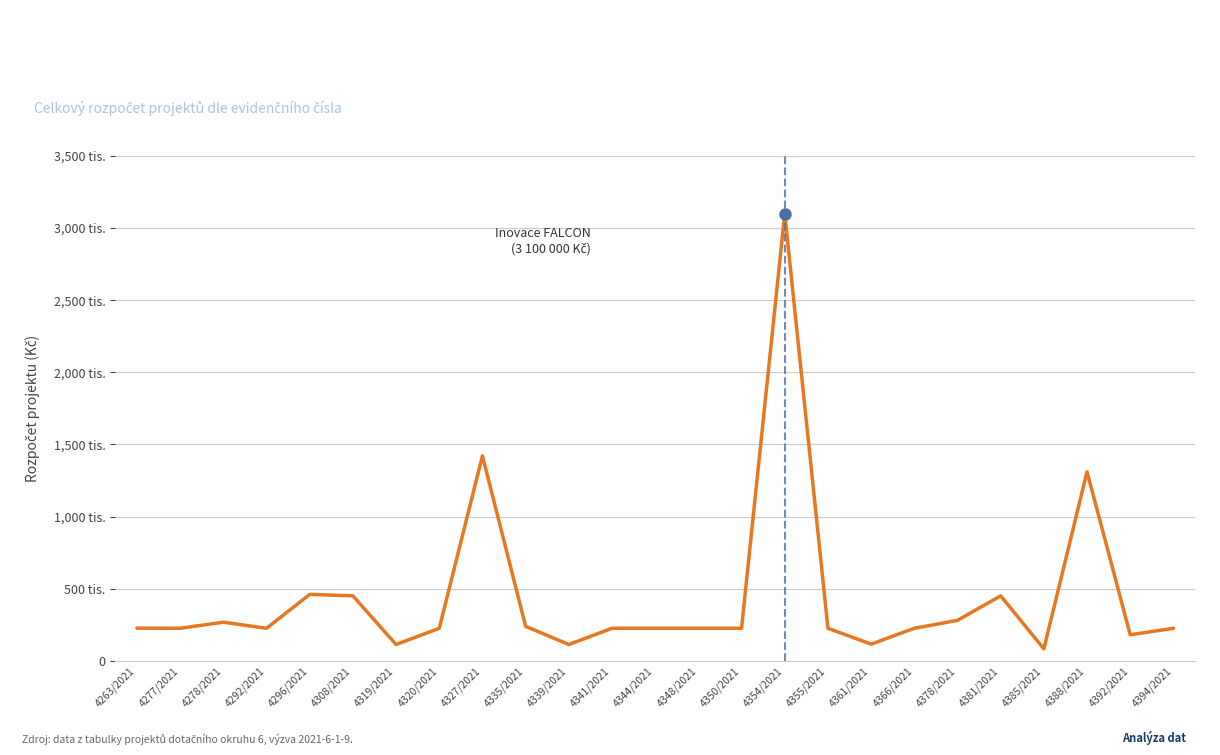

Does the chart have visible grid lines?

Yes